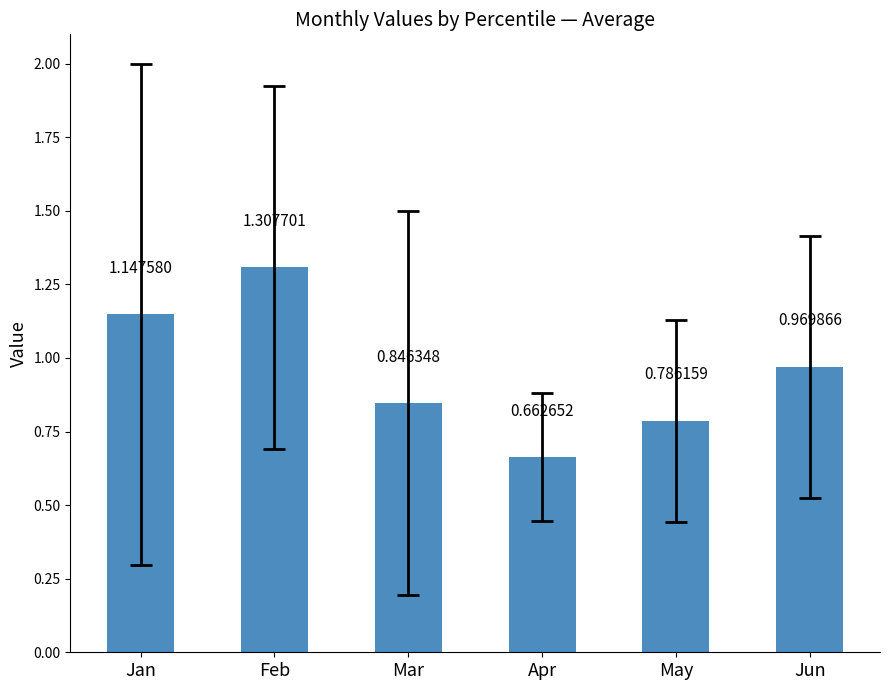

At which label is the value closest to 0?

Apr